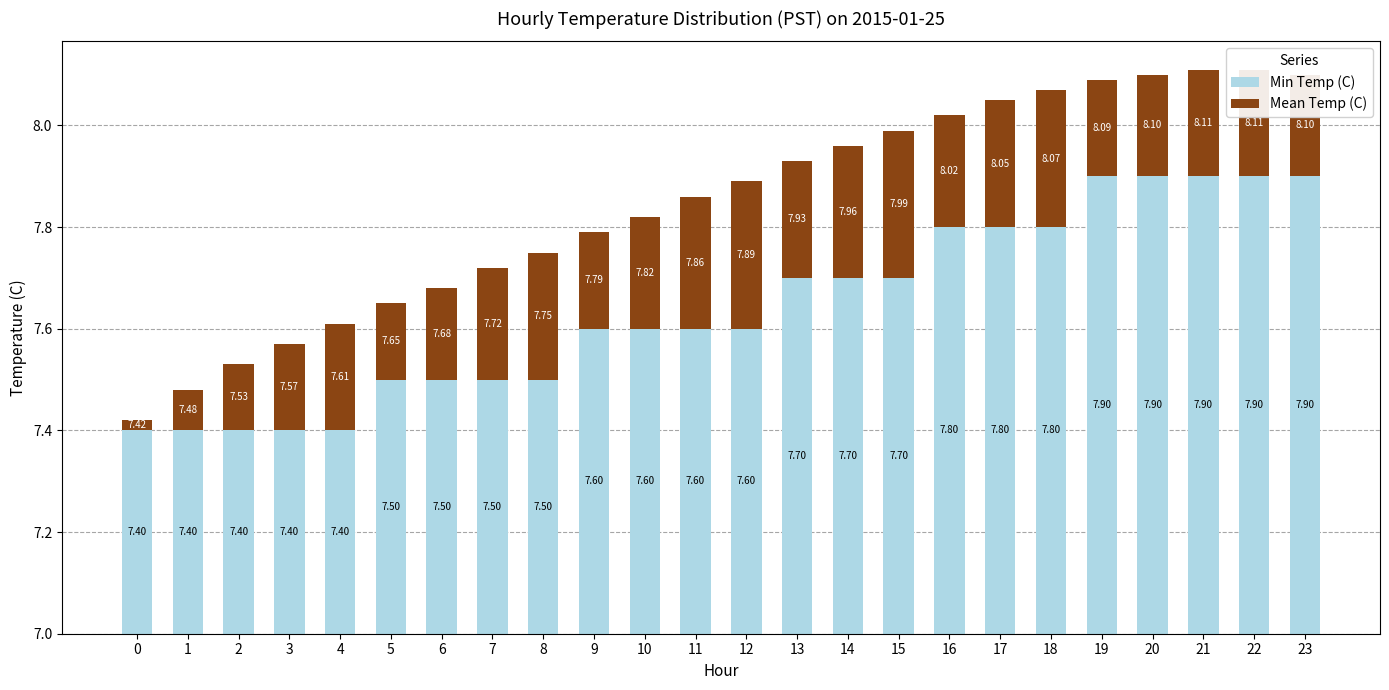

Where does the Mean Temp (C) series first go above 2?

4